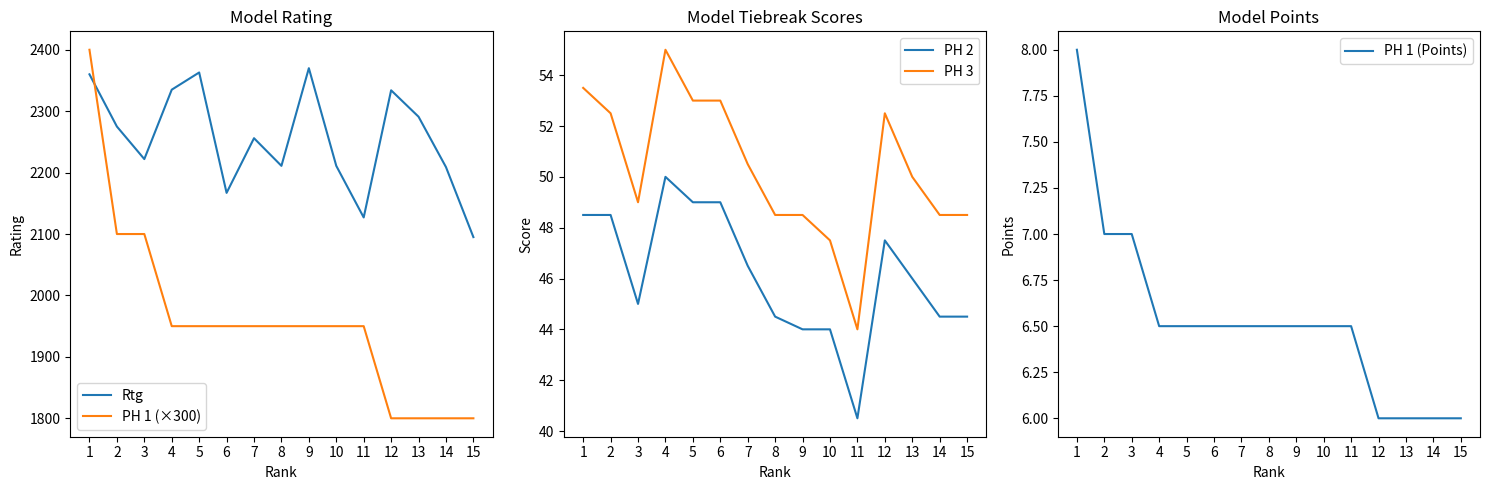

What are all the series names shown in the legend?

Rtg, PH 1 (×300), PH 2, PH 3, PH 1 (Points)